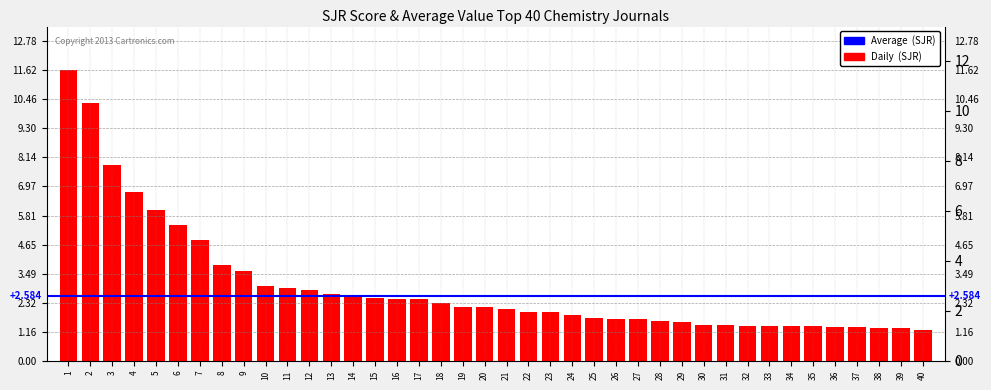

Count the number of categories in the chart.

40